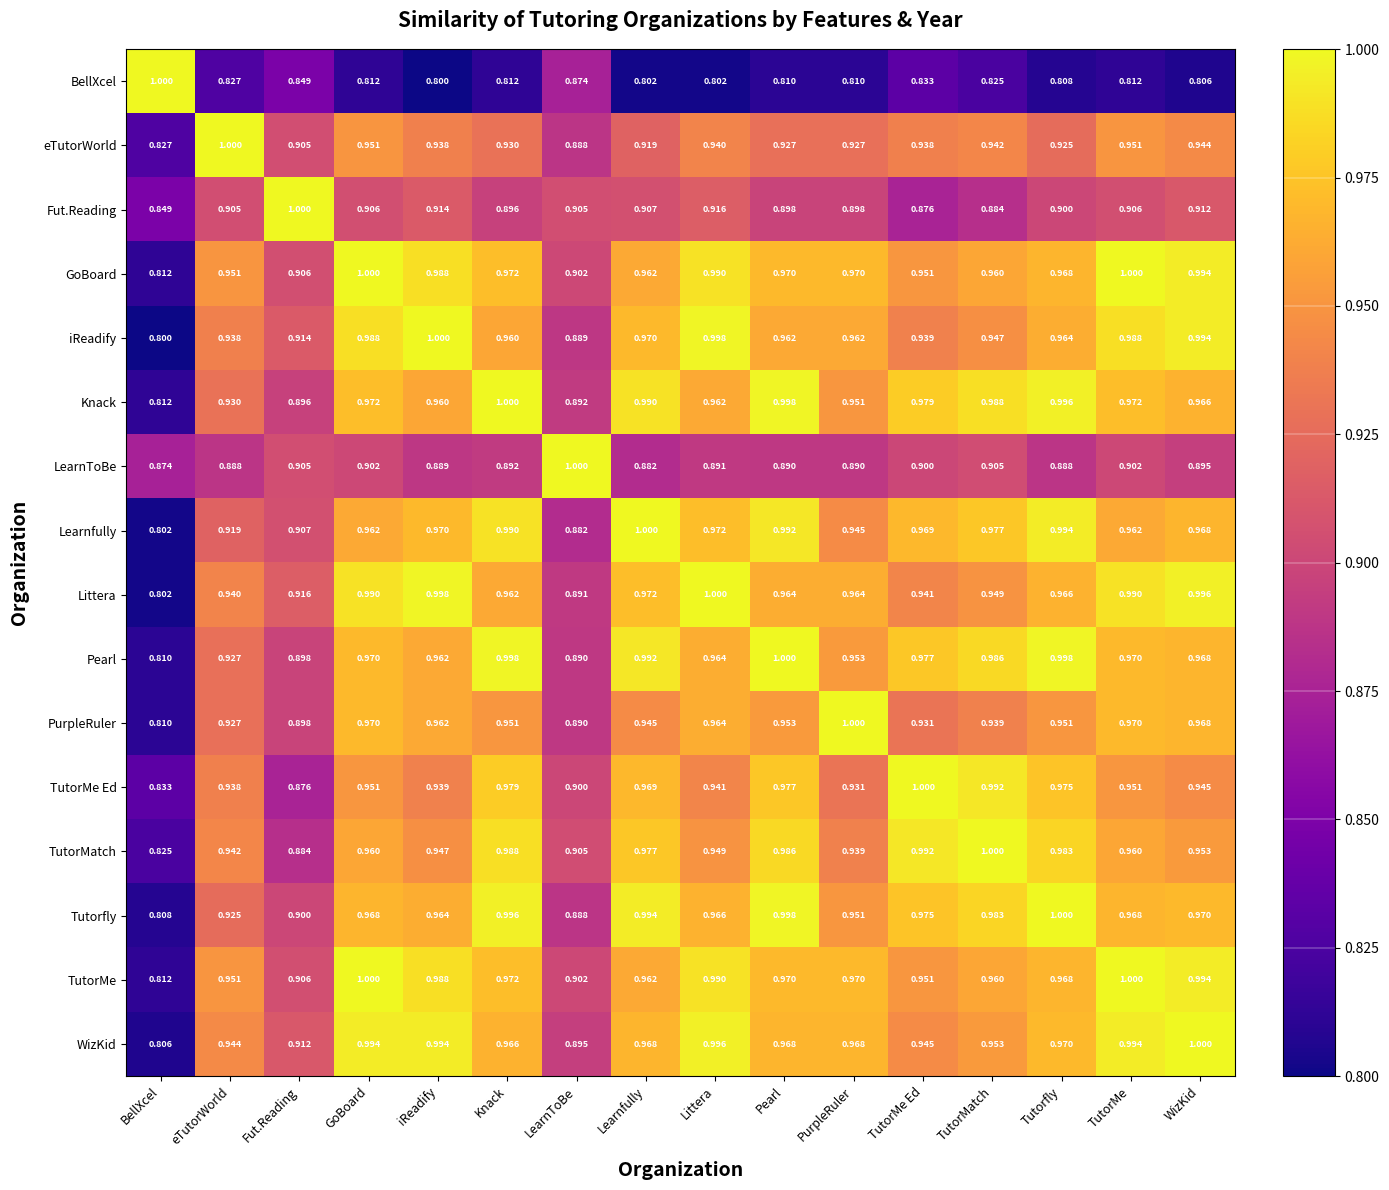

Where is Tutorfly nearest to the value 0?

BellXcel